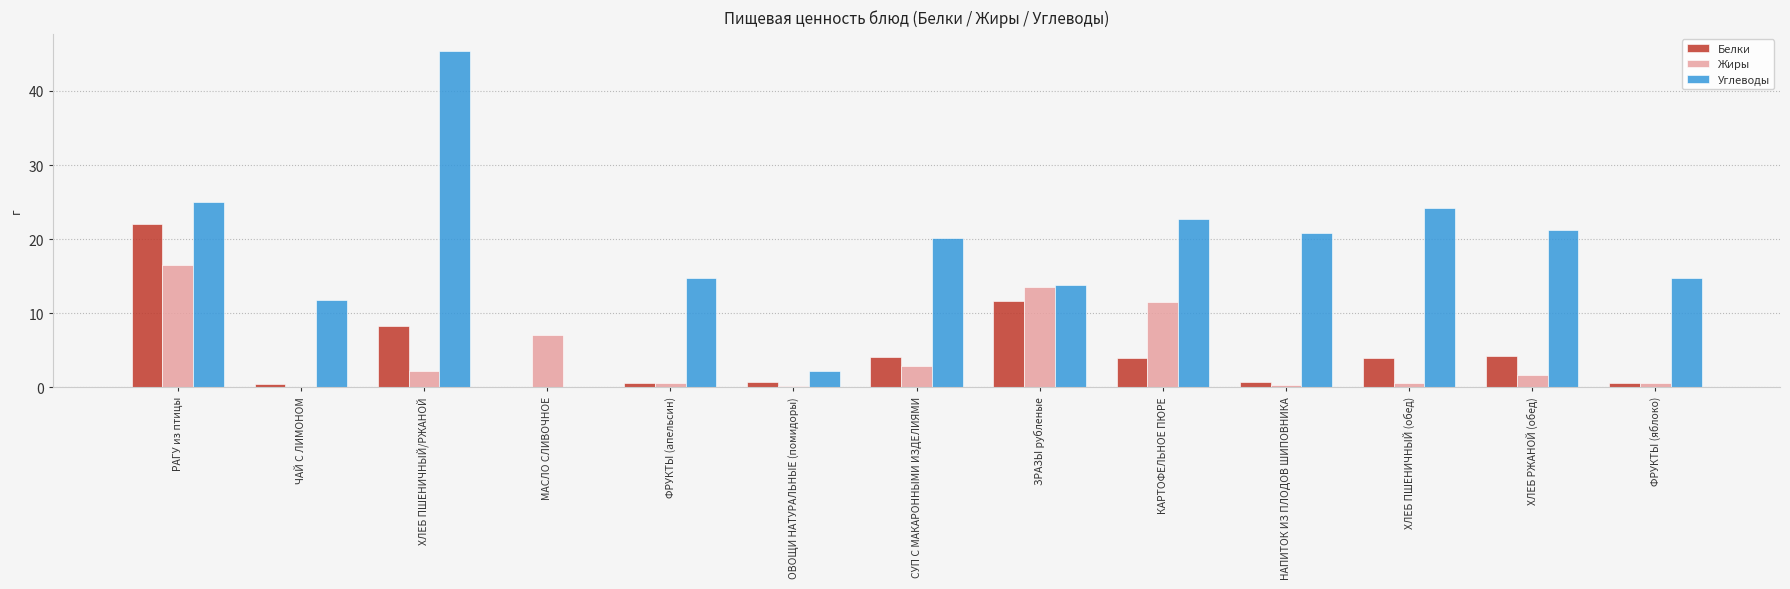

What is the sum of all Углеводы values?

236.5